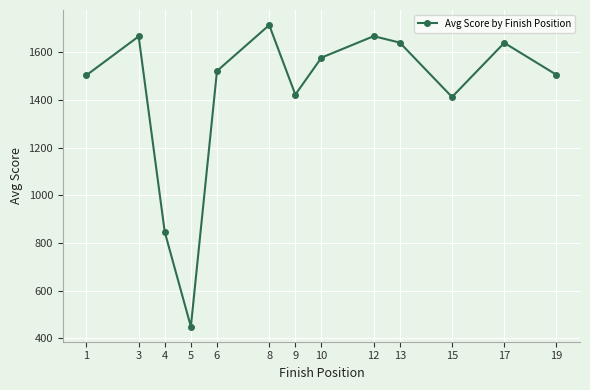

Between 4 and 6, which is larger?

6